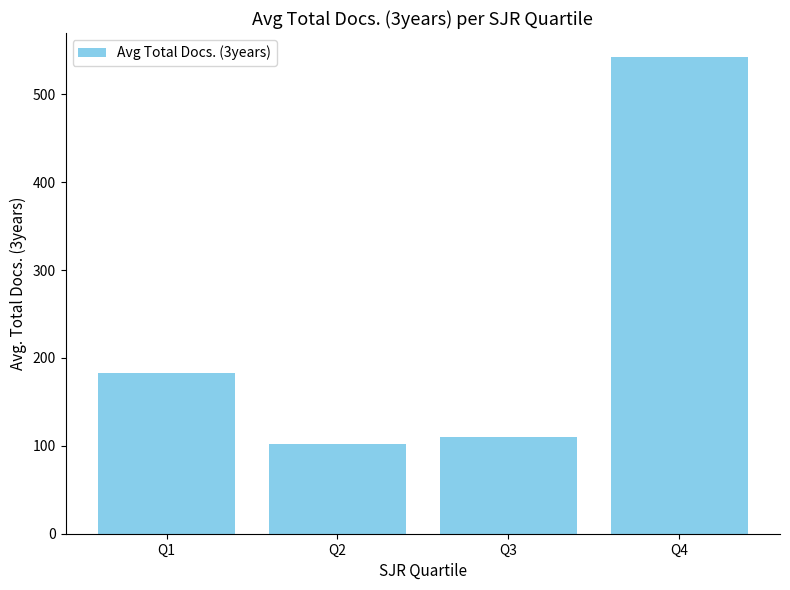

Reading left to right, transcribe all the data shown in this chart.

Q1=183.0	Q2=102.6	Q3=110.3	Q4=542.5